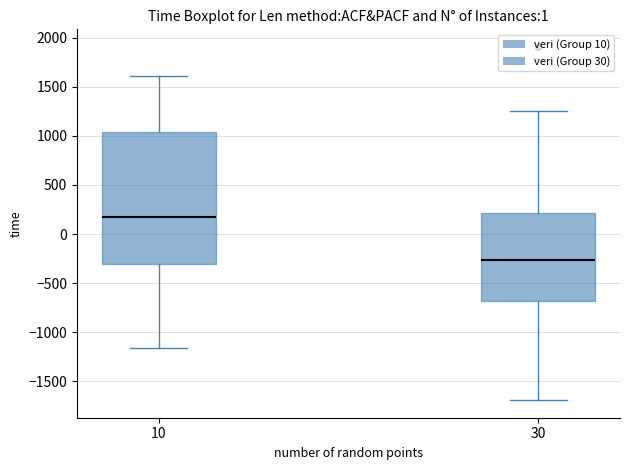

Reading left to right, read every box against the y-axis: the position of its median line, the range the box covers, and the ends of its whiskers. The values are not printed on the chart, so give them approximately, as read against the axis.

10: median 150, box -300 to 1050, whiskers -1150 to 1600
30: median -250, box -700 to 200, whiskers -1700 to 1250